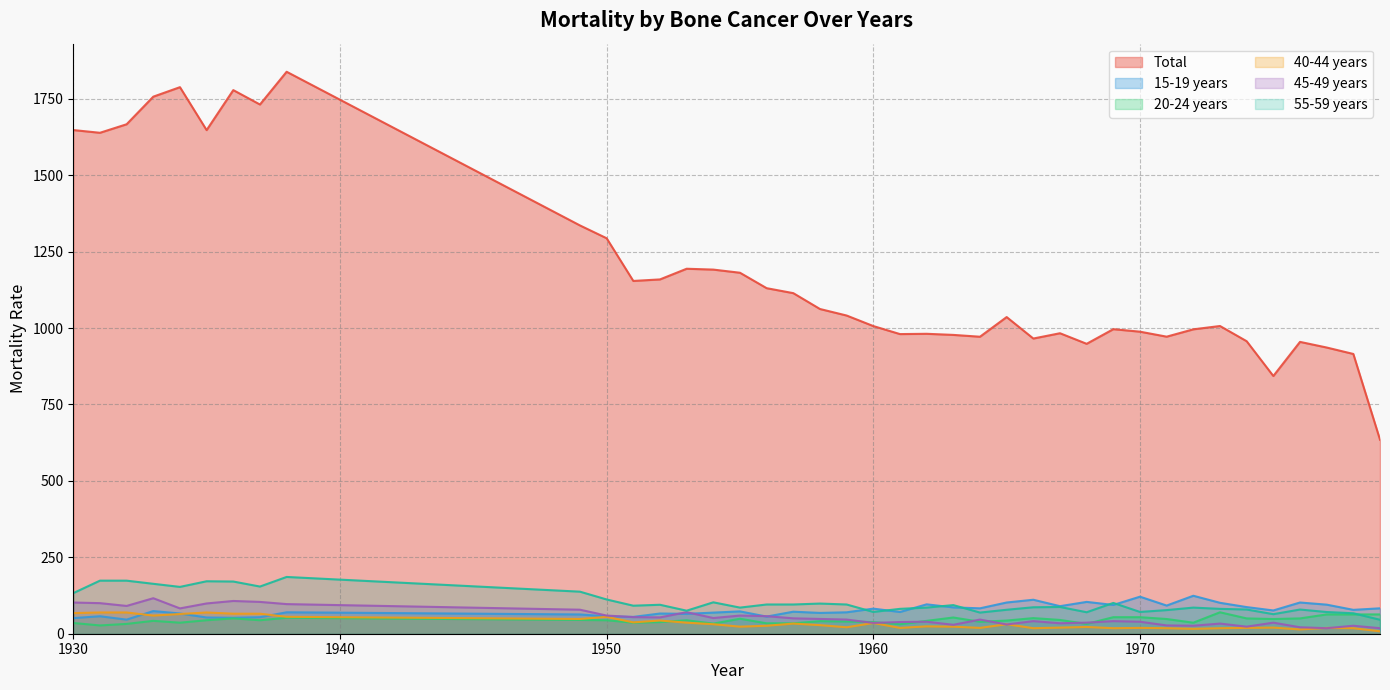

True or false: Total and 55-59 years intersect in this chart.

False